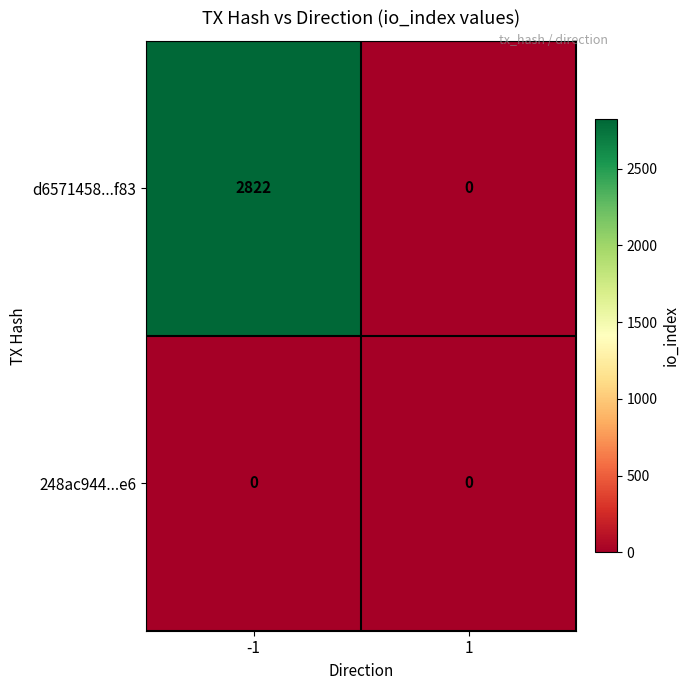

Is it true that d6571458...f83 equals 2822 at -1?

True